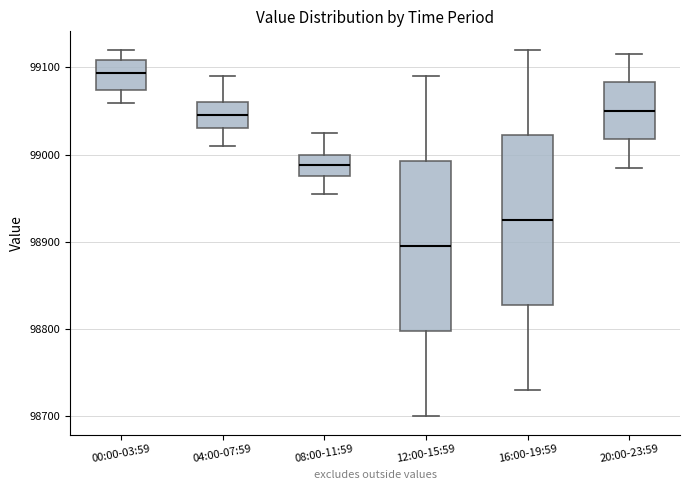

Reading left to right, read every box against the y-axis: the position of its median line, the range the box covers, and the ends of its whiskers. The values are not printed on the chart, so give them approximately, as read against the axis.

00:00-03:59: median 99090, box 99070 to 99110, whiskers 99060 to 99120
04:00-07:59: median 99050, box 99030 to 99060, whiskers 99010 to 99090
08:00-11:59: median 98990, box 98980 to 99000, whiskers 98960 to 99030
12:00-15:59: median 98900, box 98800 to 98990, whiskers 98700 to 99090
16:00-19:59: median 98930, box 98830 to 99020, whiskers 98730 to 99120
20:00-23:59: median 99050, box 99020 to 99080, whiskers 98990 to 99120